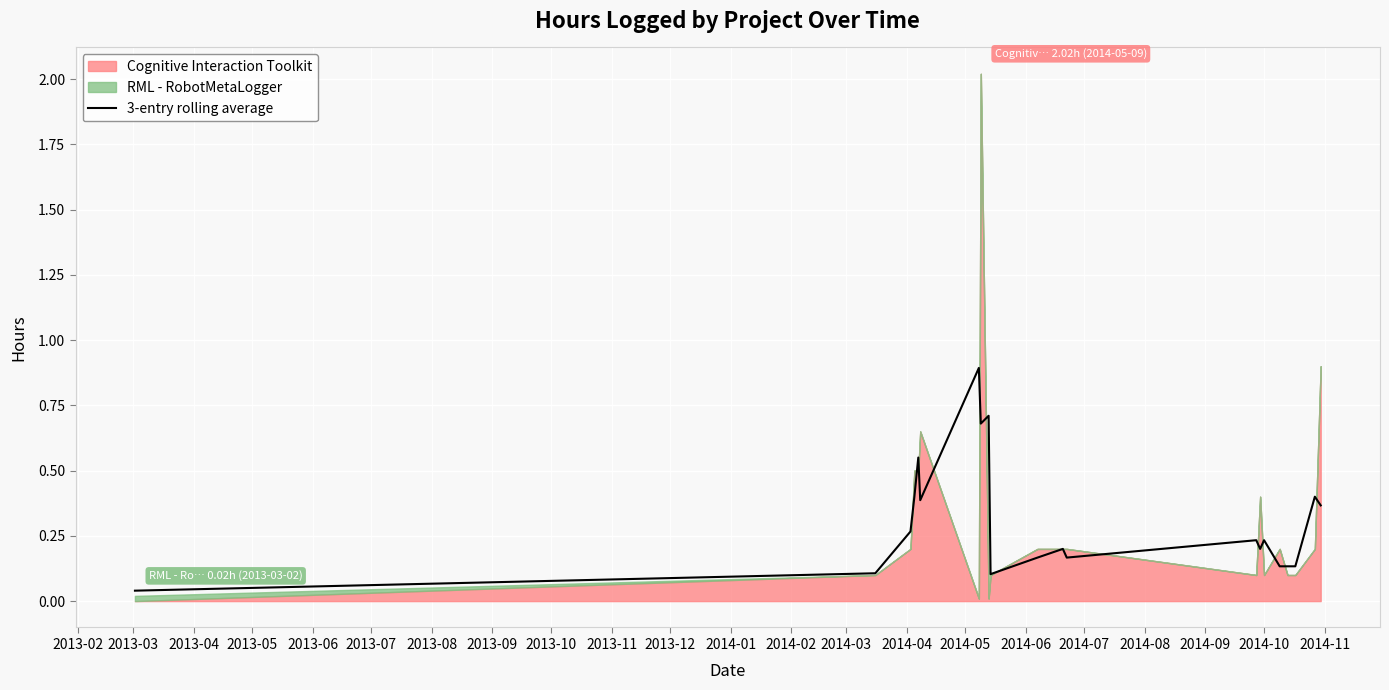

Is it true that the value at 2013-02 is 0.1?

False